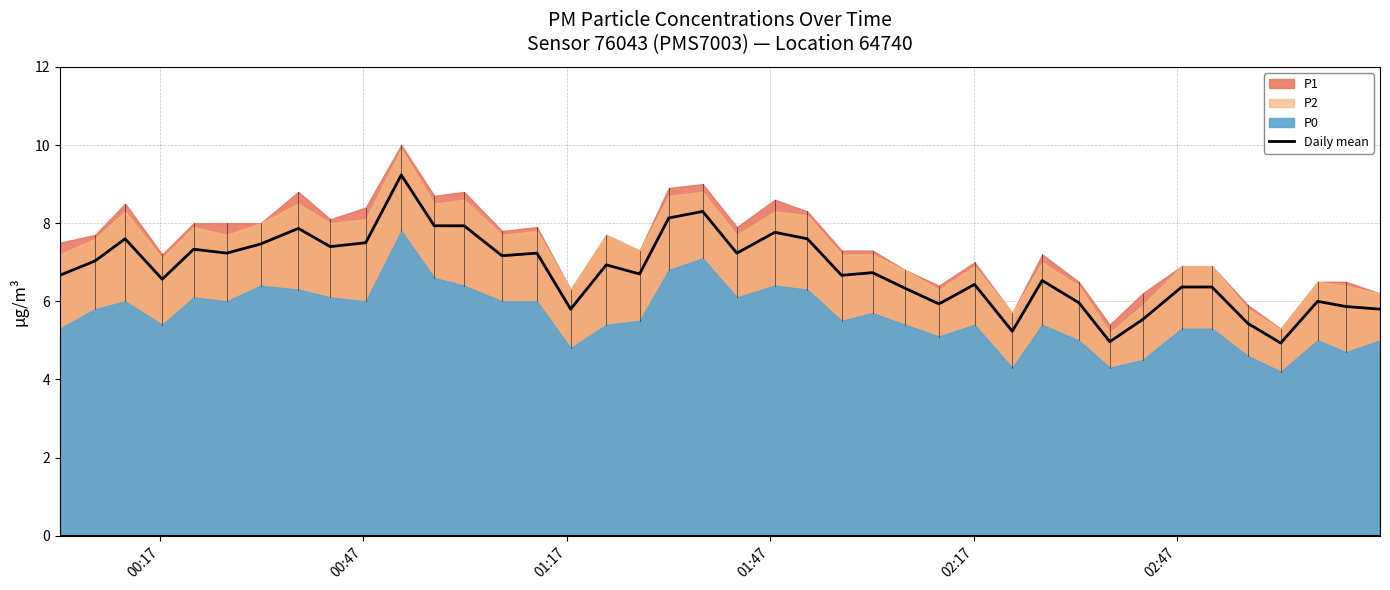

What is the maximum value for Daily mean?

9.2